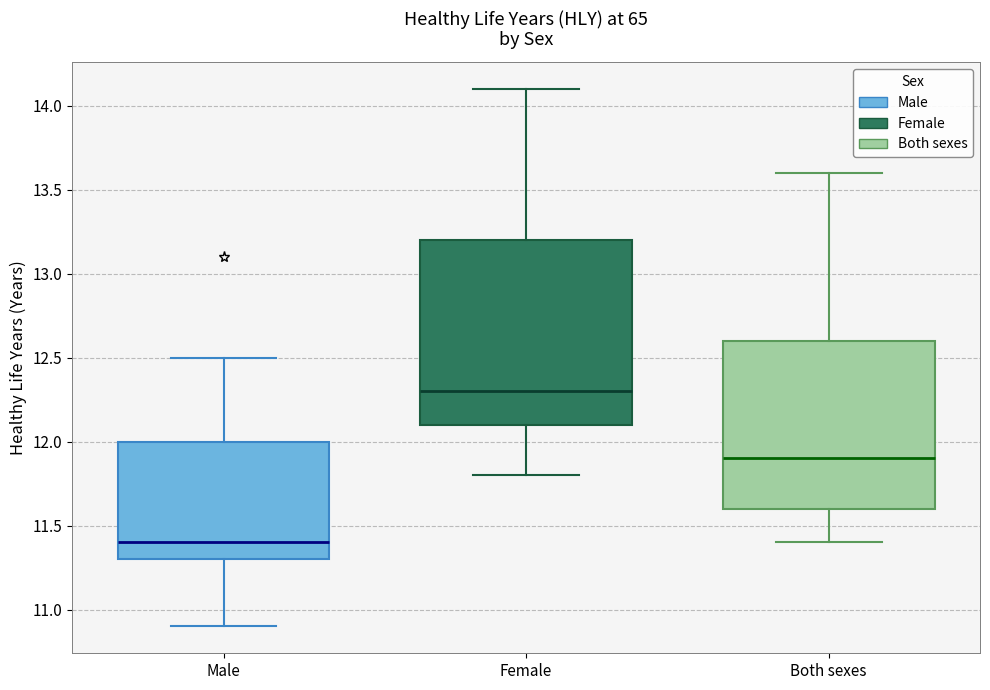

Which box's median line is the lowest?

Male